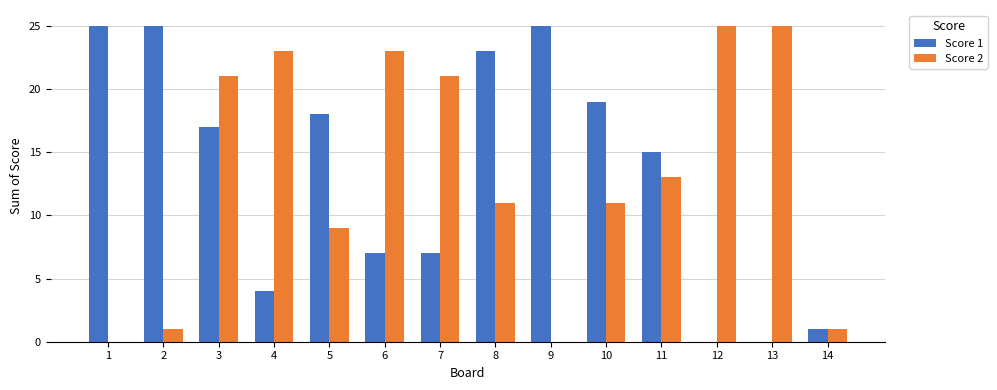

Between 8 and 10, which series saw the biggest shift?

Score 1